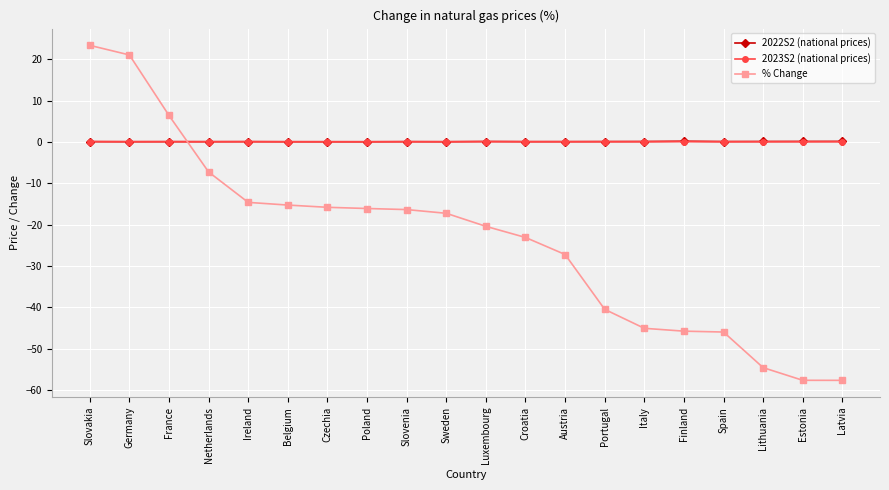

Between Belgium and Luxembourg, which series saw the biggest shift?

% Change